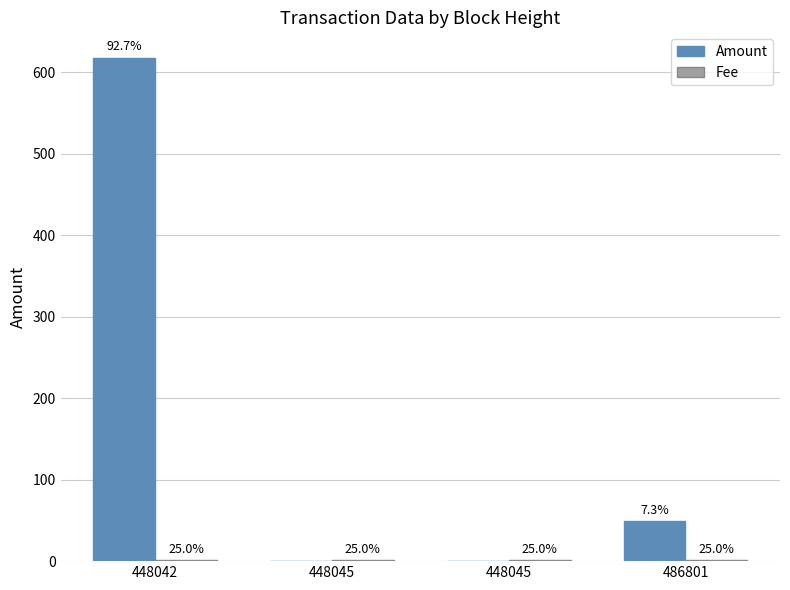

Which series has the largest range (max minus min)?

Amount